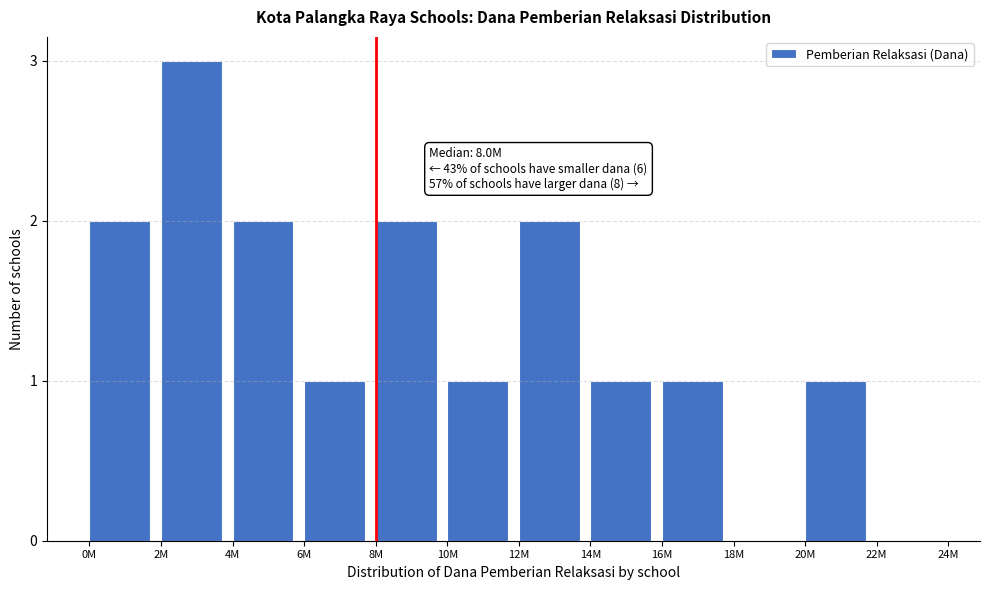

Reading left to right, transcribe all the data shown in this chart.

0M=2	2M=3	4M=2	6M=1	8M=2	10M=1	12M=2	14M=1	16M=1	18M=0	20M=1	22M=0